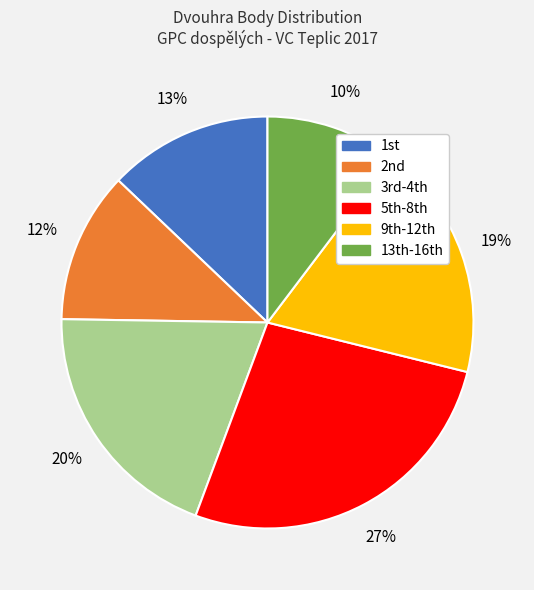

To the nearest percent, what is the average slice percentage?

17%